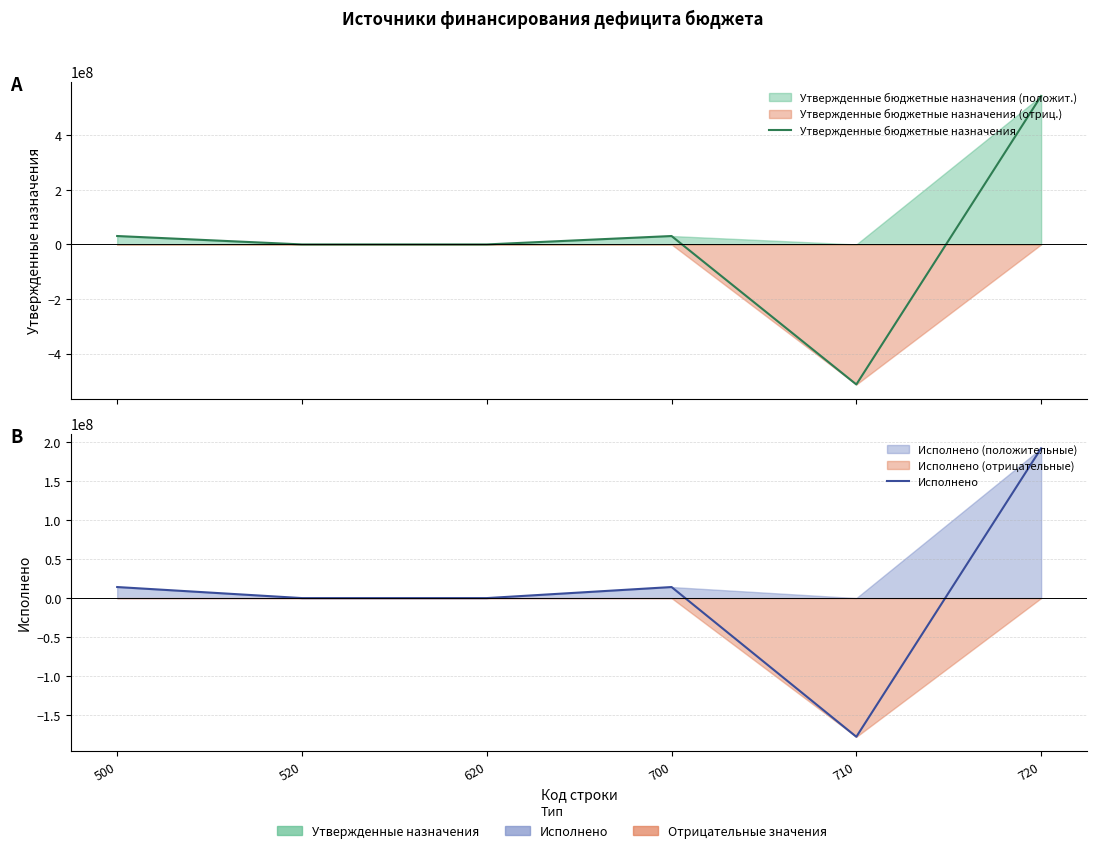

Reading left to right, list all the values displayed in this chart.

Утвержденные бюджетные назначения: 30832828.2	0.0	0.0	30832828.2	-513011381.3	543844209.5
Исполнено: 14161239.4	0.0	0.0	14161239.4	-177708938.3	191870177.7